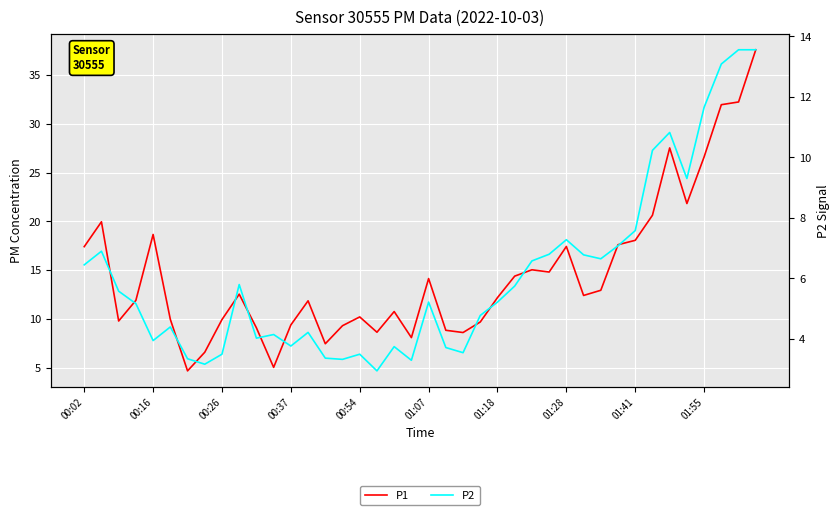

True or false: P1 has a value of 18.5 at 13.

False